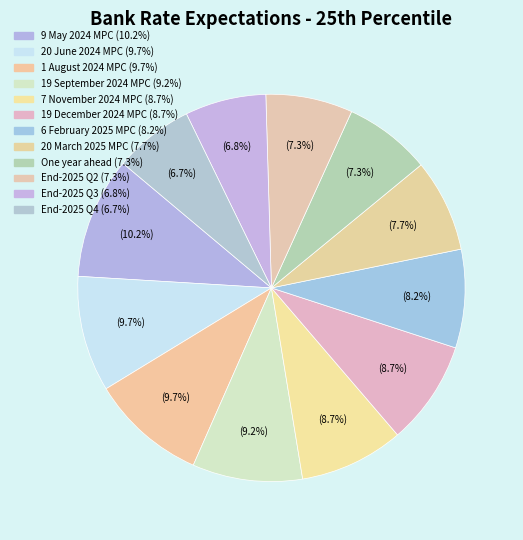

How many slices are in this pie chart?

12